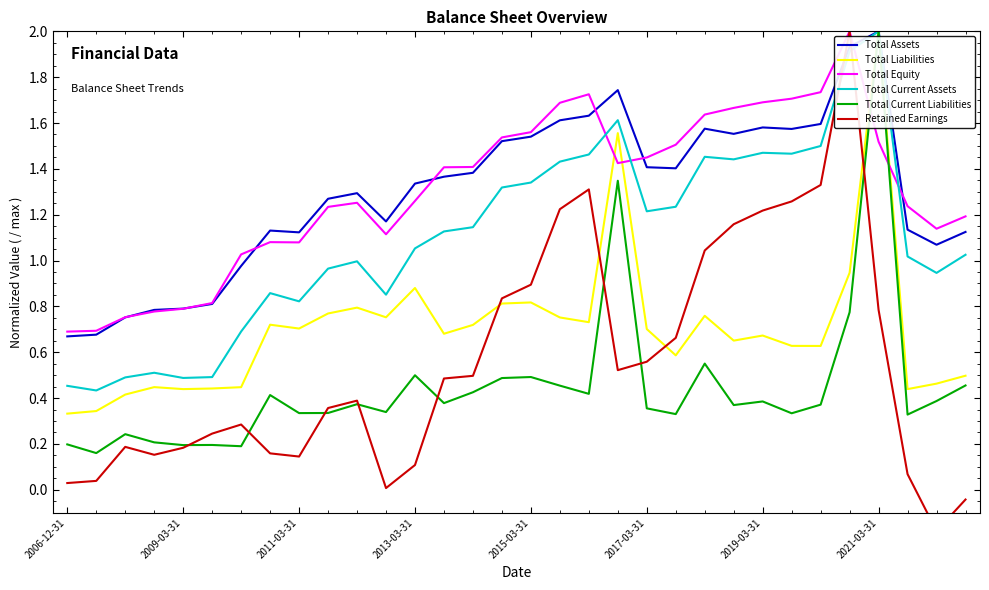

Count the number of categories in the chart.

32